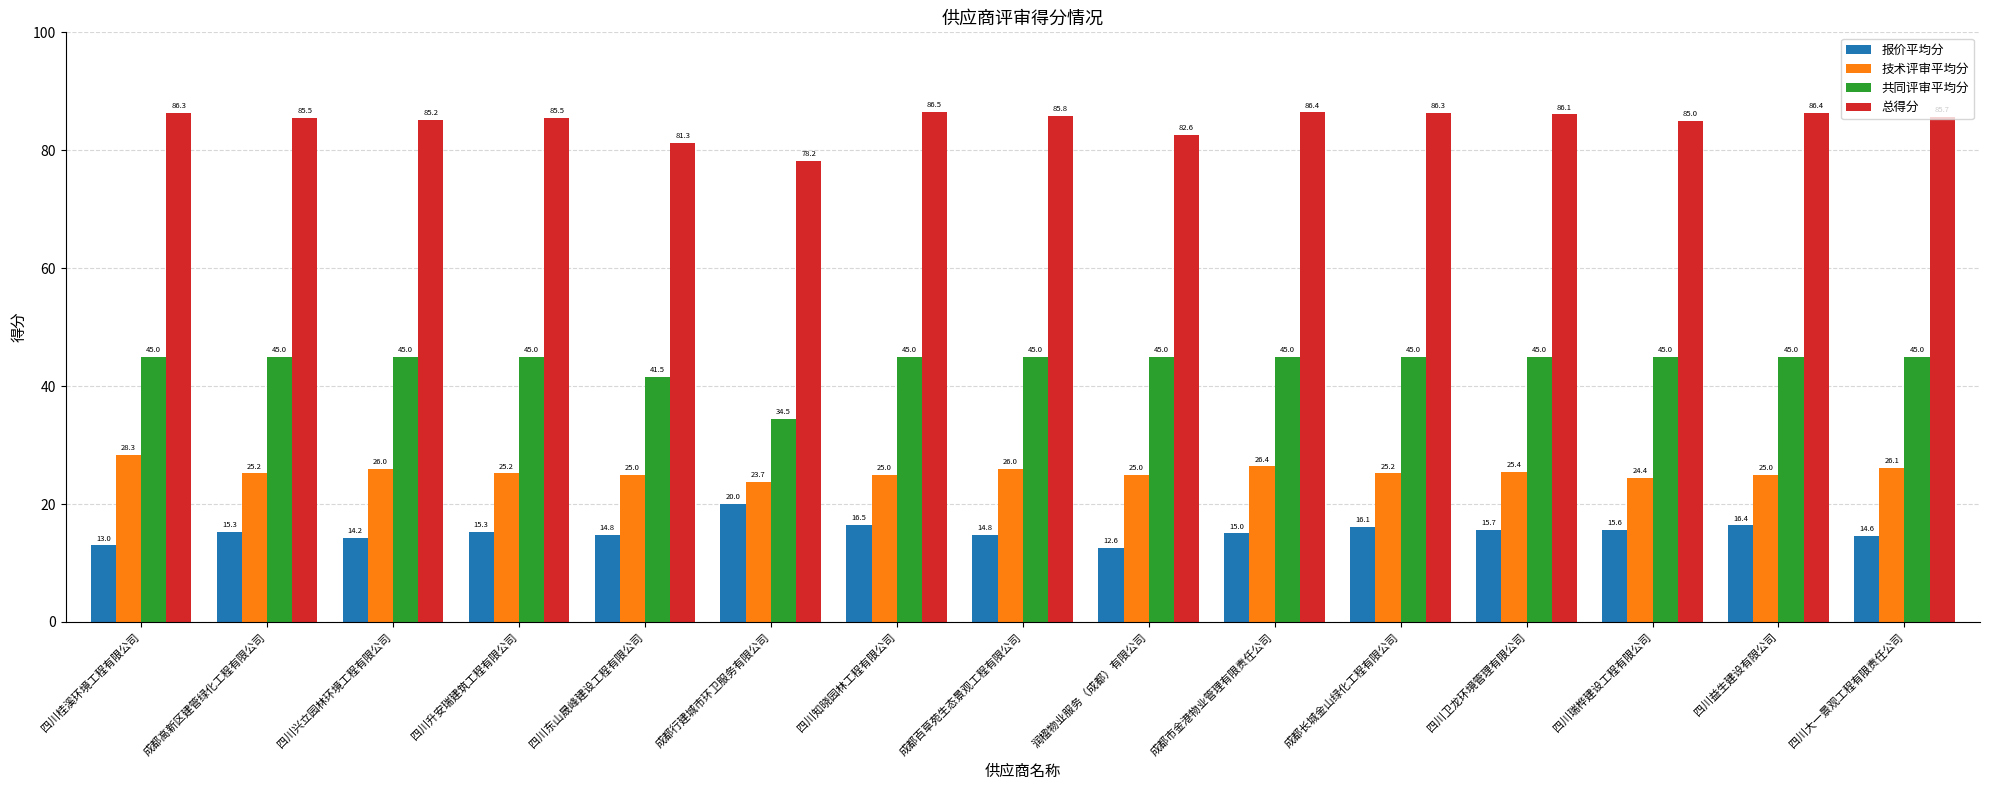

What position from the right is 四川知晓园林工程有限公司?

9